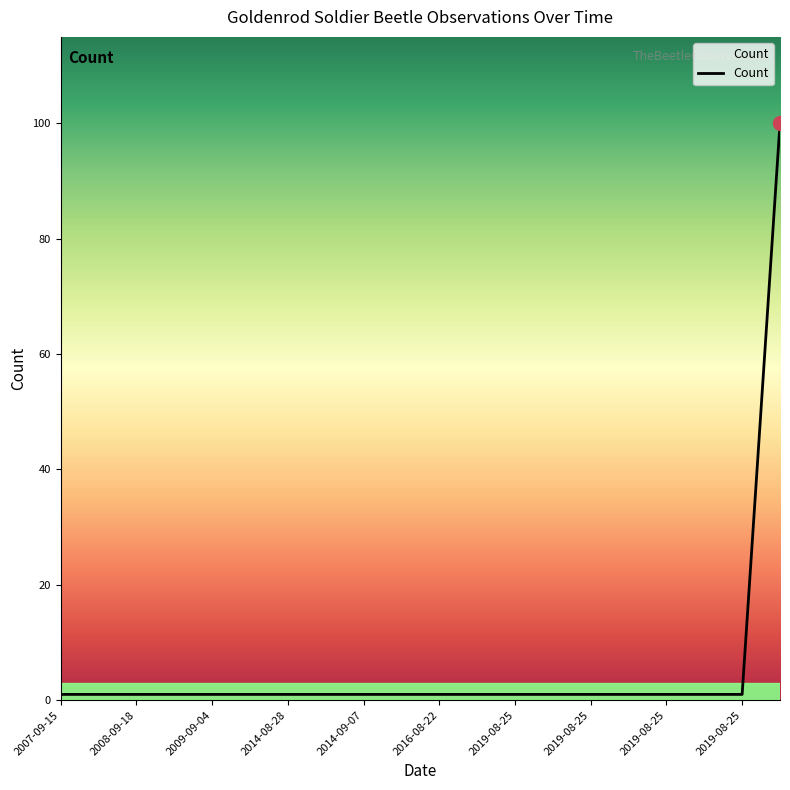

What is the difference between the maximum and minimum values?

99